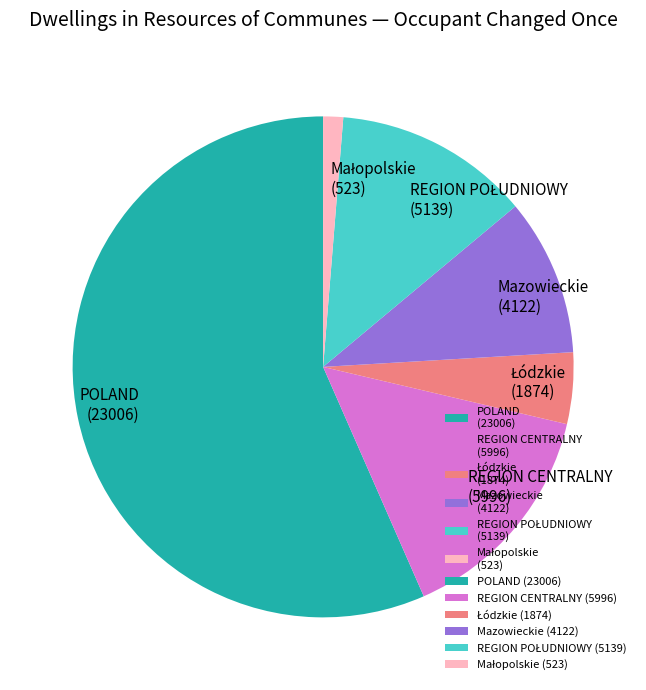

Combined, do REGION CENTRALNY (5996) and Mazowieckie (4122) account for over 50%?

No